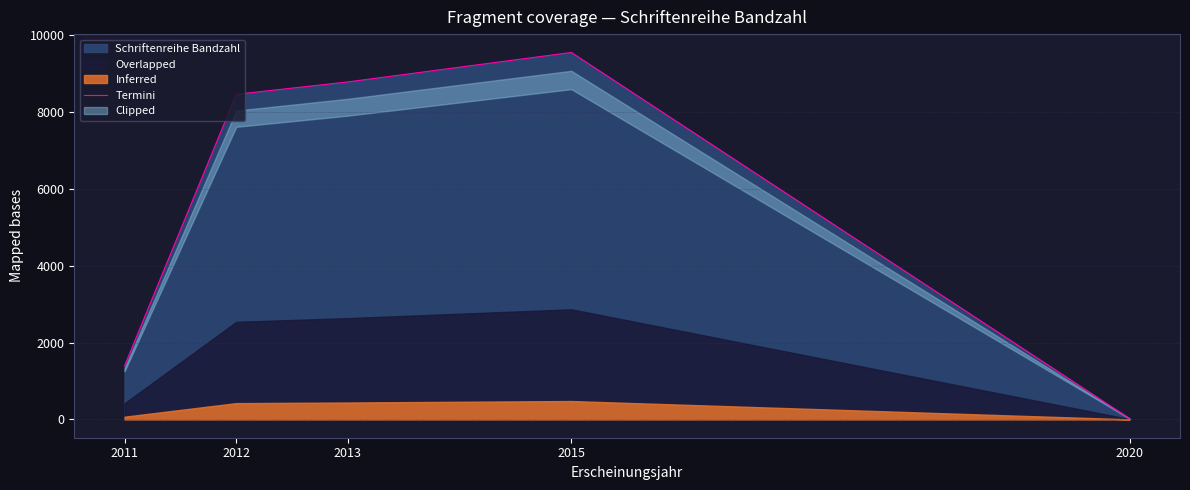

True or false: the data has more than 1 interior local peaks.

False